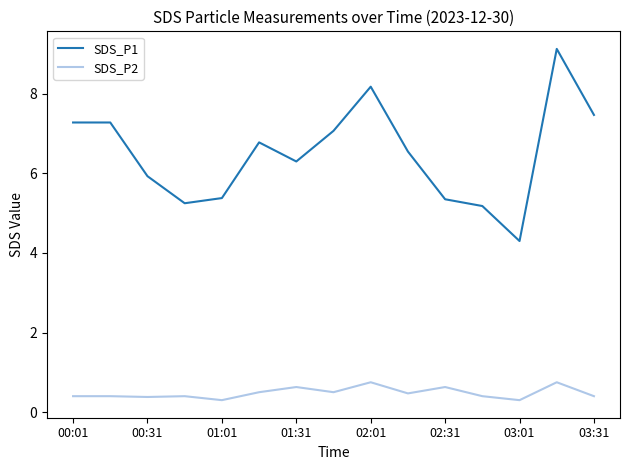

What is the difference between the maximum and minimum values in the SDS_P1 series?

4.8